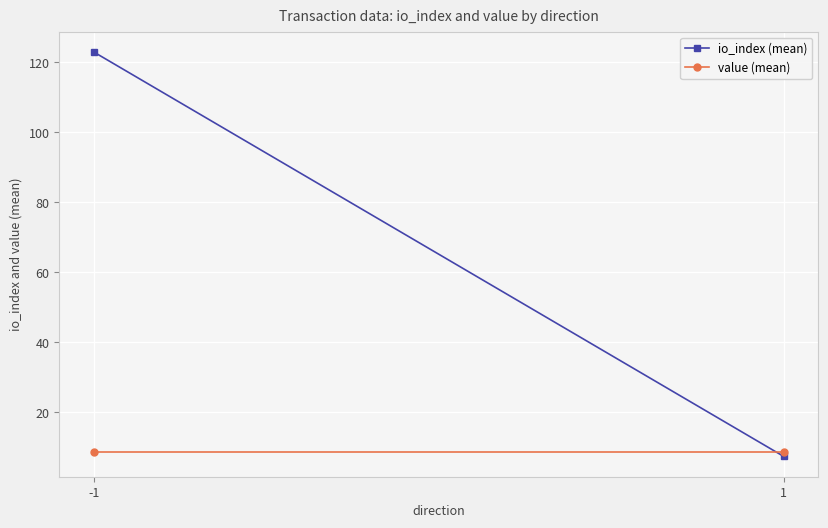

Reading left to right, list all the values displayed in this chart.

io_index (mean): -1=123.0	1=7.4
value (mean): -1=8.6	1=8.6